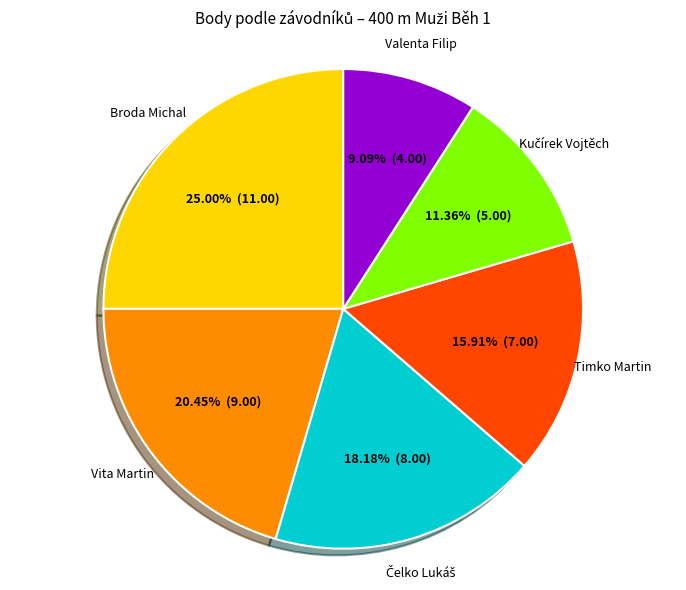

Is there any slice that represents more than half of the pie?

No